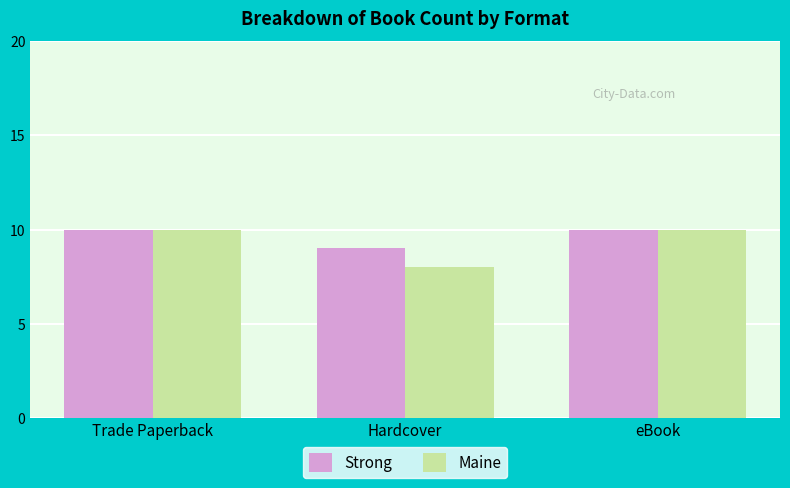

Is the value of Strong at Hardcover greater than the value of Maine at Hardcover?

Yes